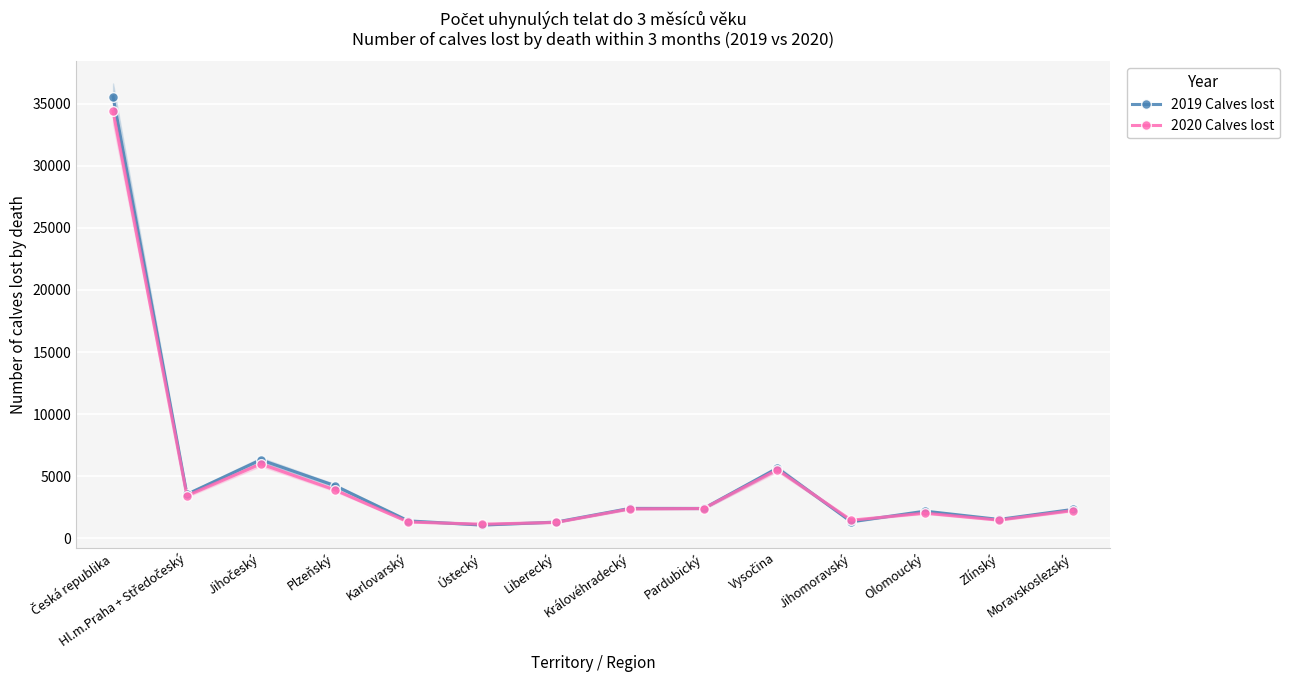

How many data points in 2020 Calves lost are above 2359?

6